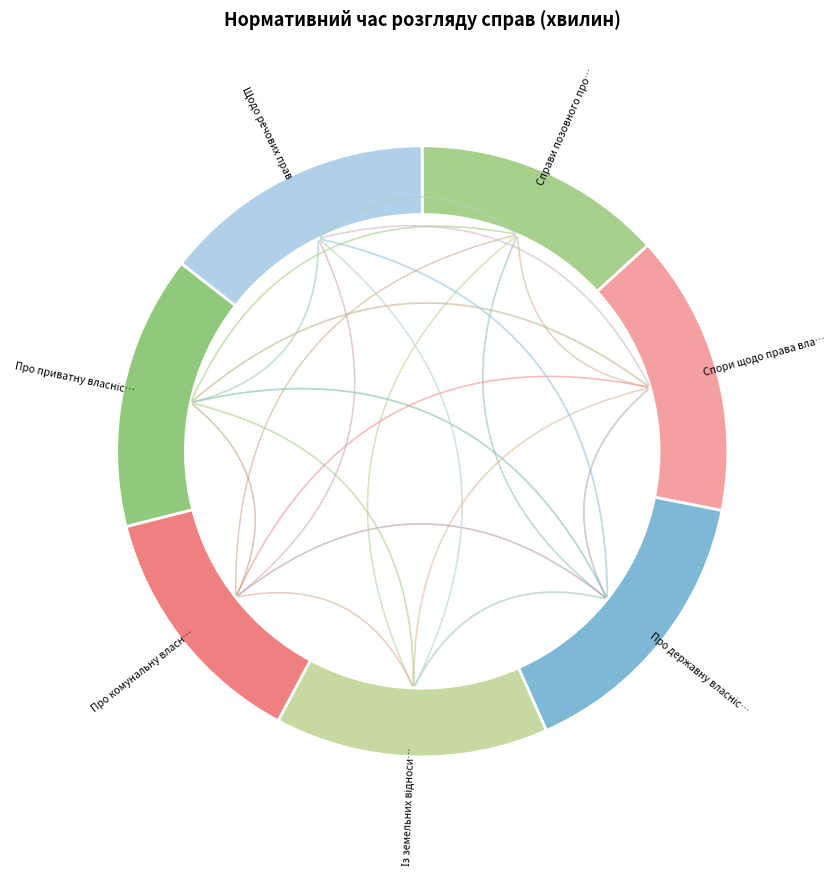

Which category has the smallest portion of the pie?

Справи позовного провадження